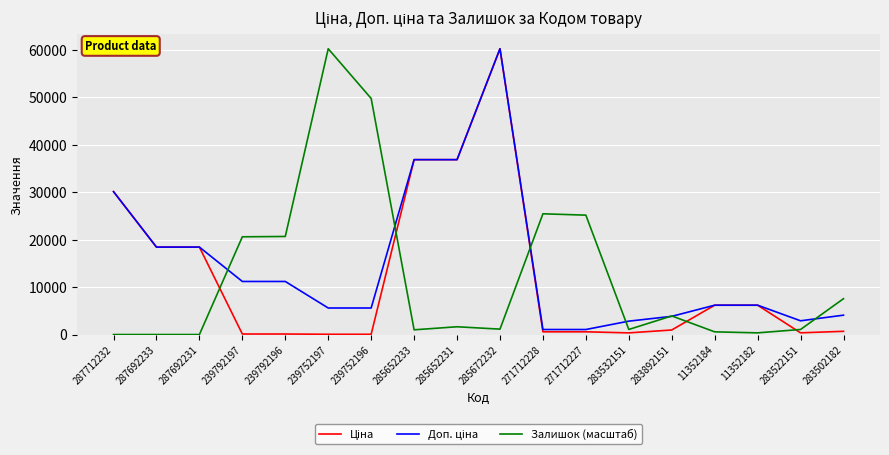

Read the Залишок (масштаб) value at 283892151.

3918.7